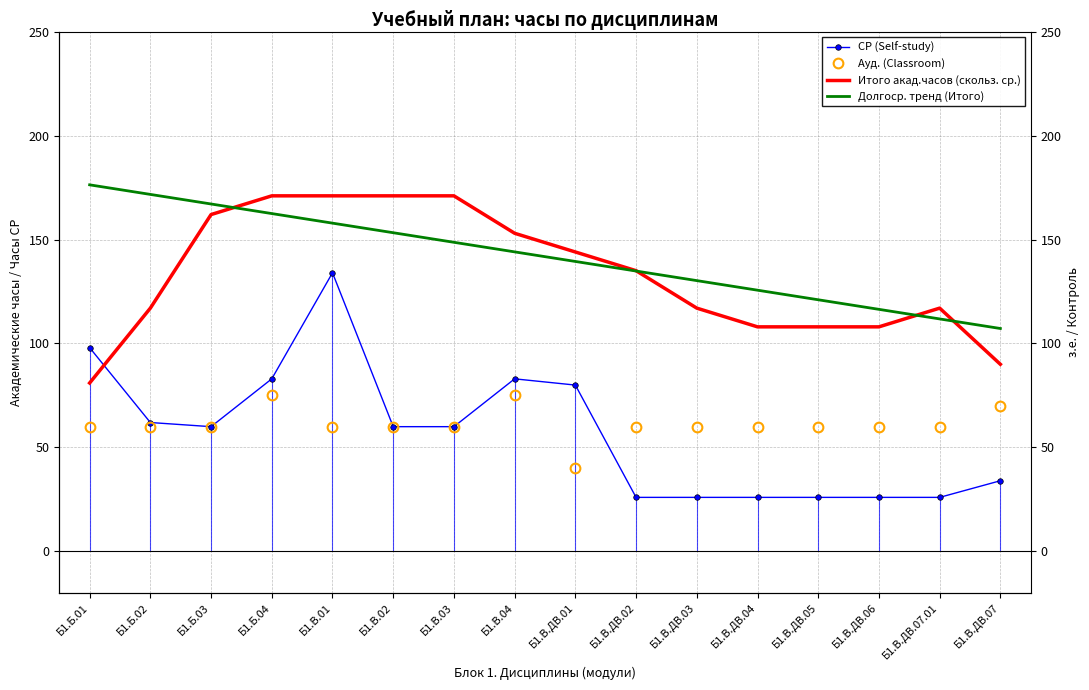

Is it true that Ауд. (Classroom) equals 60.0 at Б1.В.01?

True